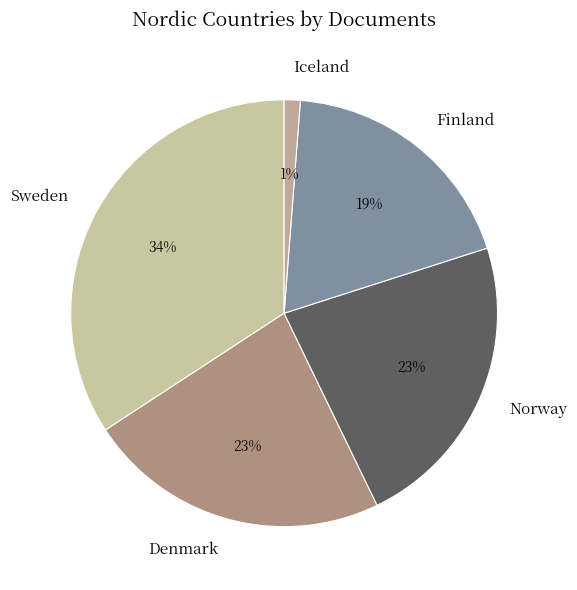

The Sweden slice represents 26% of the pie. True or false?

False